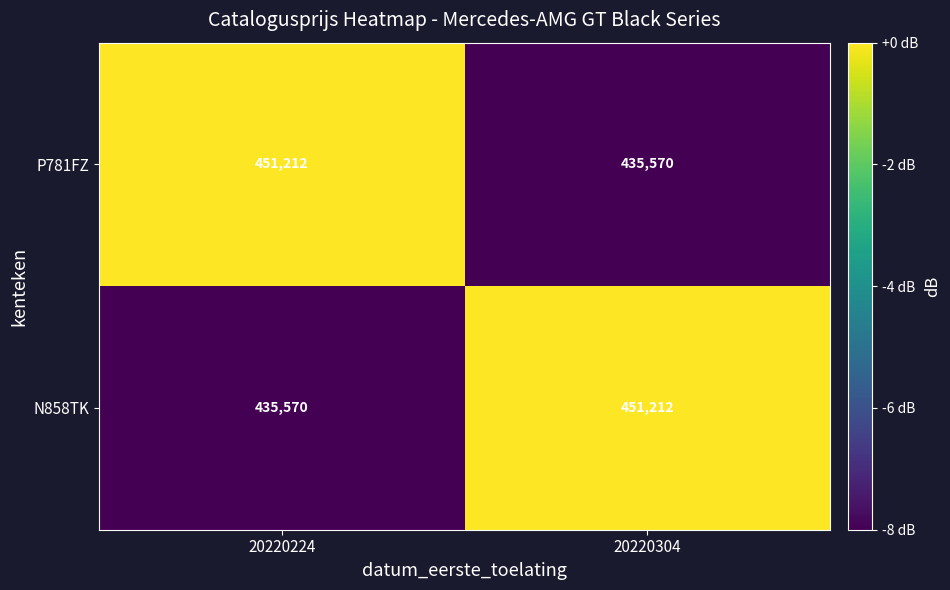

How many data points does each series have?

2